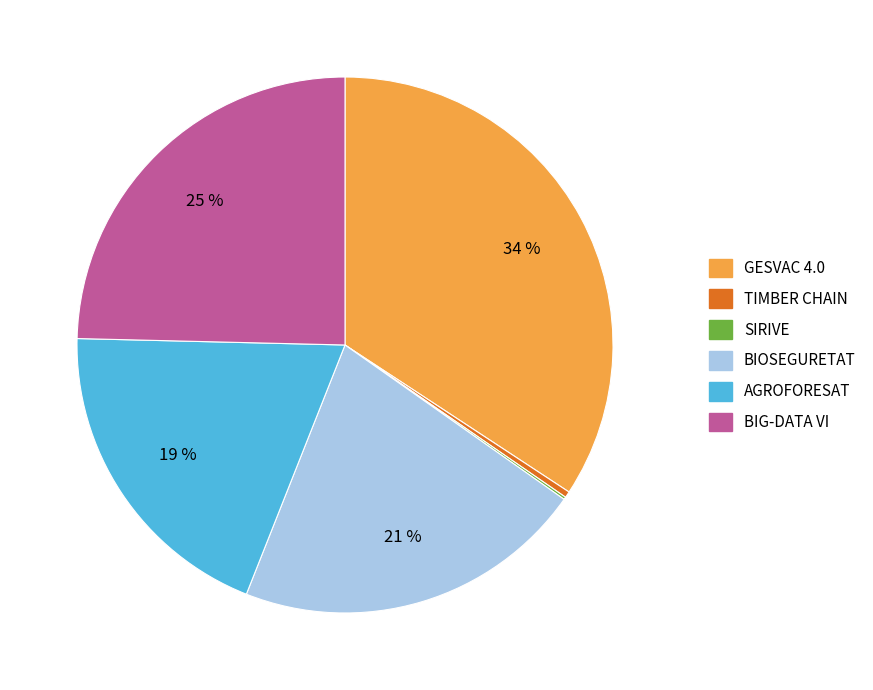

To the nearest percent, what portion does BIOSEGURETAT represent?

21%